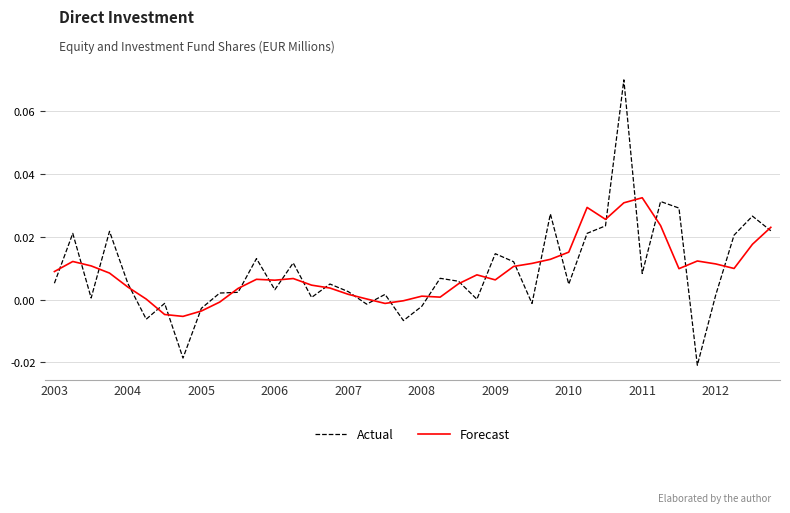

Which series has the widest spread of values?

Actual